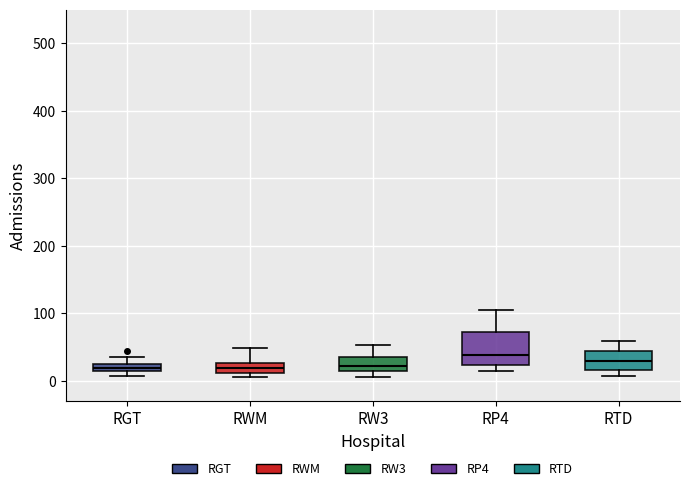

Which box has the highest median line?

RP4